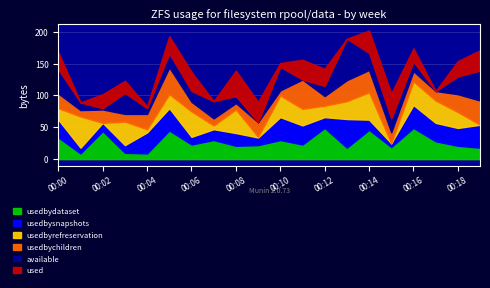

What is the difference between the usedbydataset values at 00:10 and 00:12?

19